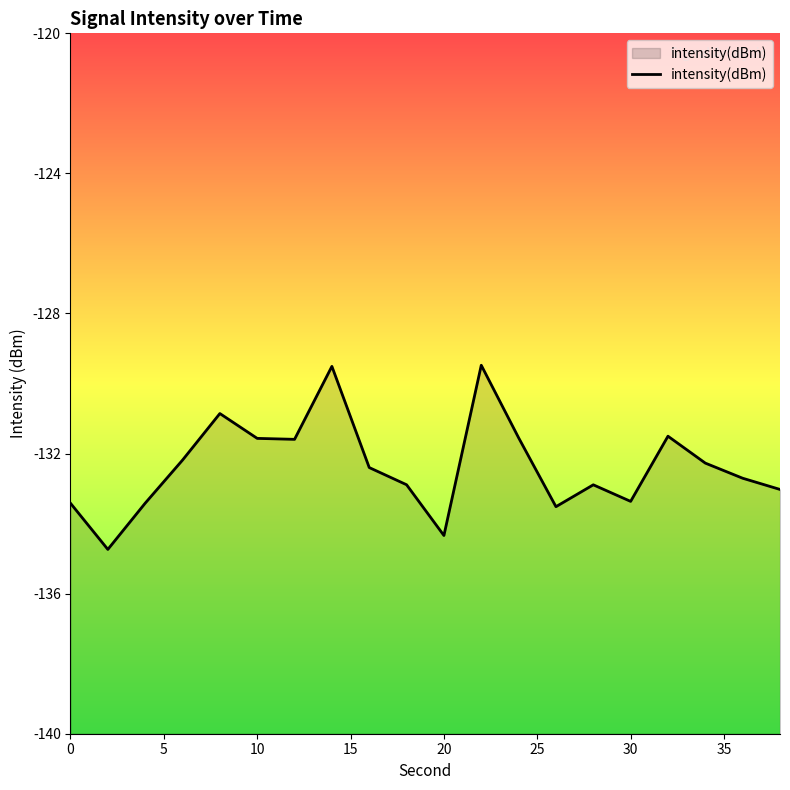

What is the smallest value displayed?

-134.7